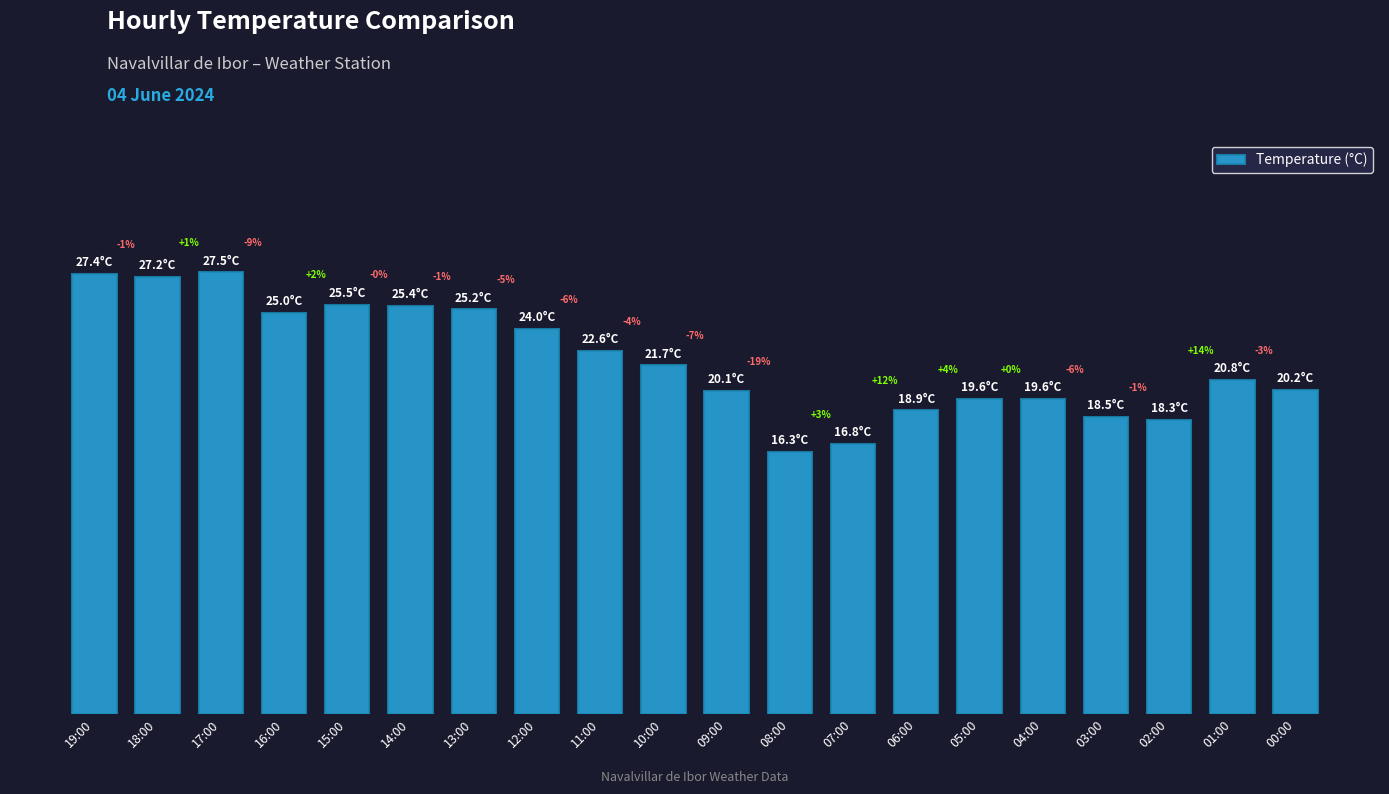

What is the label of the 12th bar from the left?

08:00